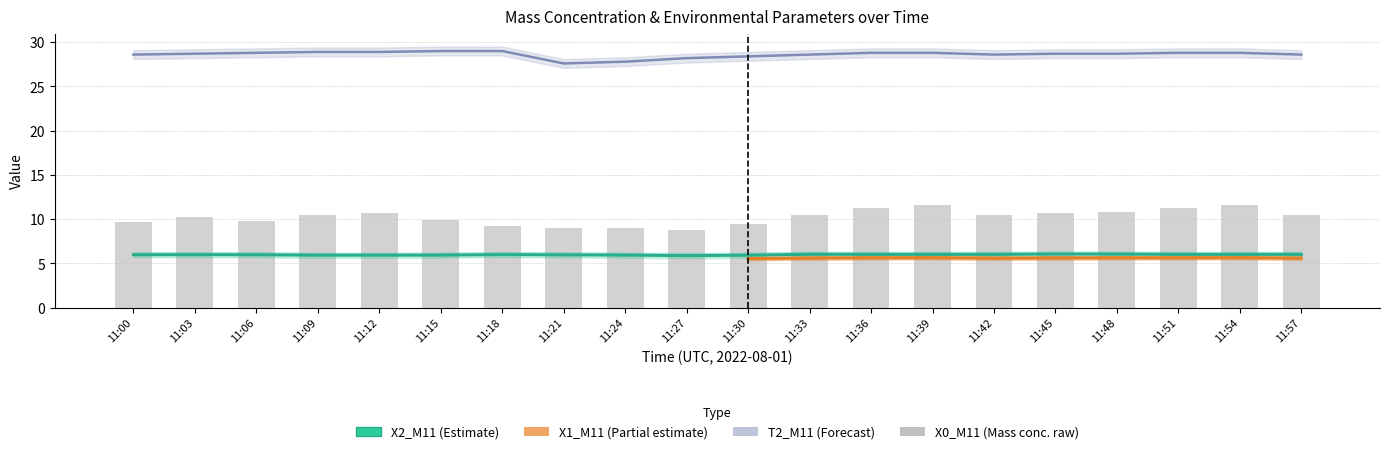

Which series changed the most between 11:09 and 11:51?

X0_M11